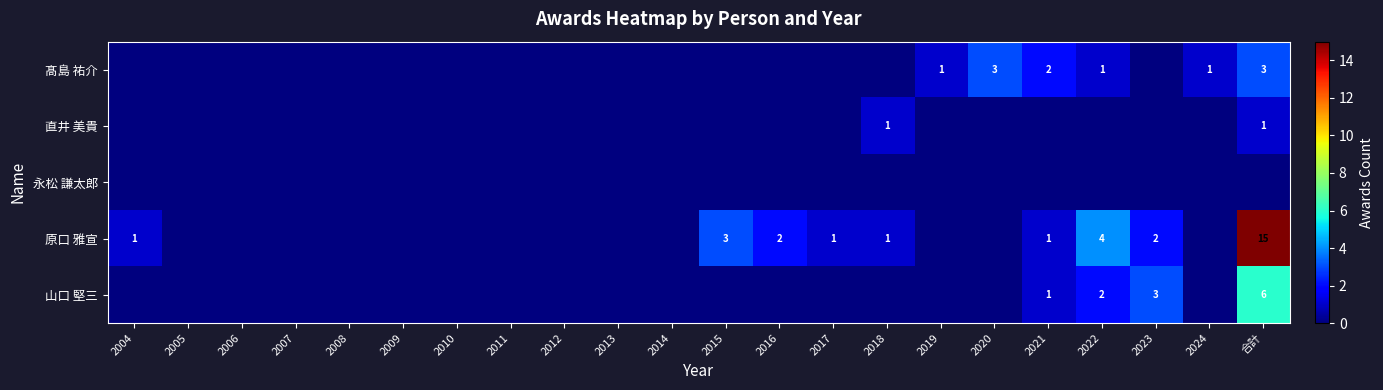

How many data points does each series have?

22